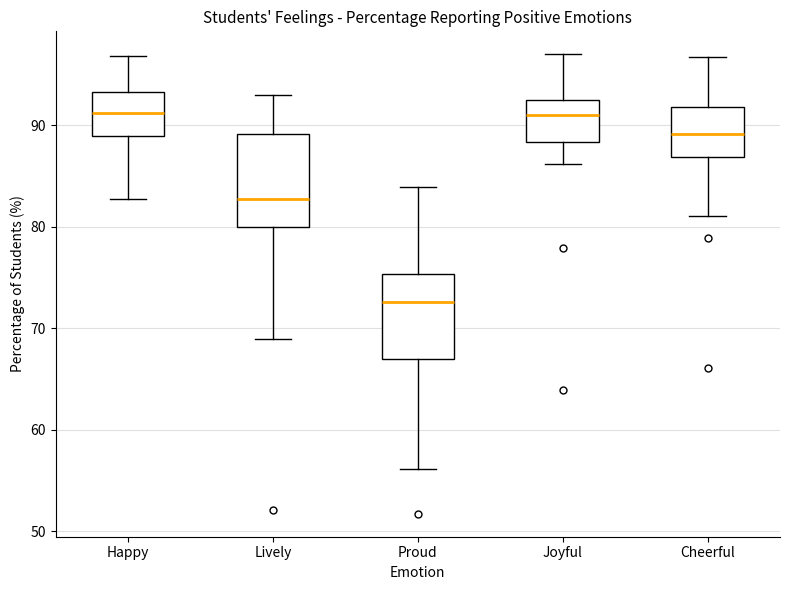

Reading left to right, read every box against the y-axis: the position of its median line, the range the box covers, and the ends of its whiskers. The values are not printed on the chart, so give them approximately, as read against the axis.

Happy: median 91, box 89 to 93, whiskers 83 to 97
Lively: median 83, box 80 to 89, whiskers 69 to 93
Proud: median 73, box 67 to 75, whiskers 56 to 84
Joyful: median 91, box 88 to 93, whiskers 86 to 97
Cheerful: median 89, box 87 to 92, whiskers 81 to 97